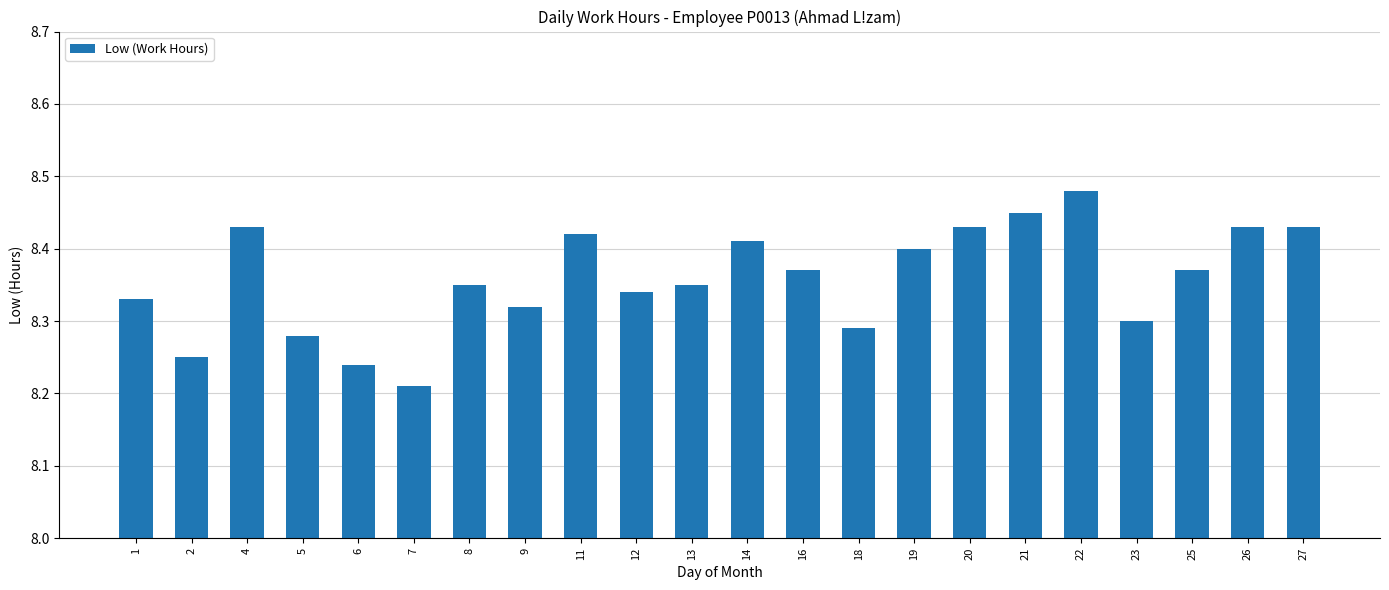

Where is the data nearest to the value 8?

7